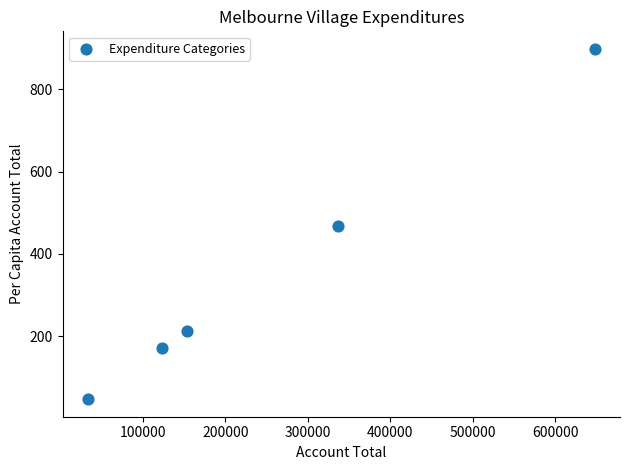

What is the range of Y values (max minus min)?

851.6